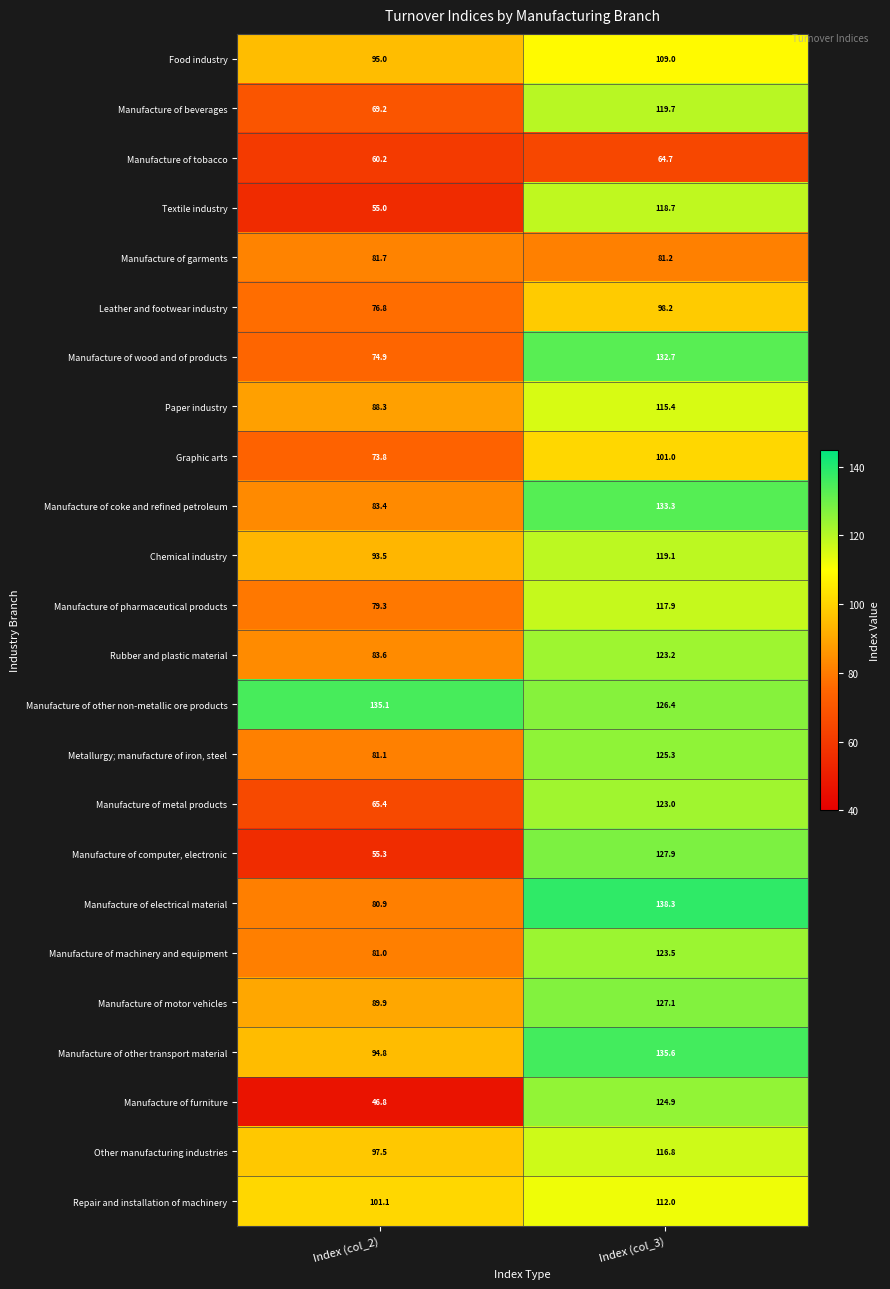

At which category is the sum across all series the highest?

Index (col_3)